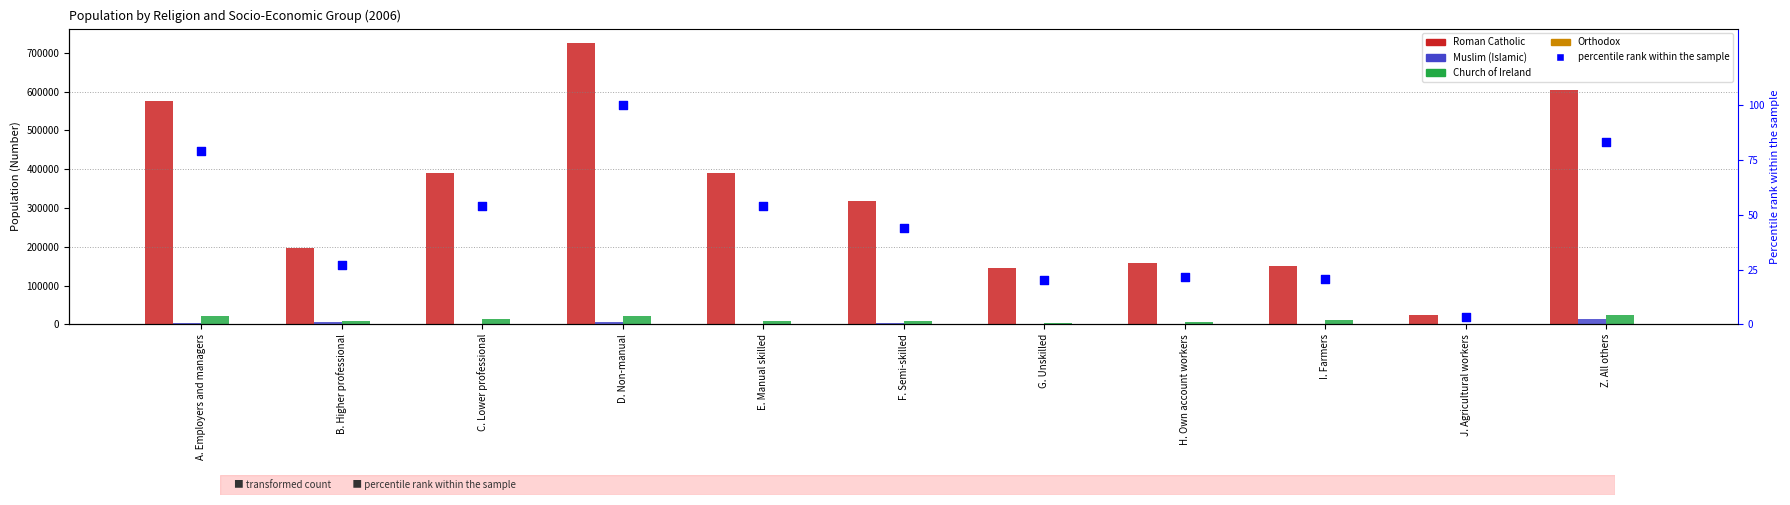

Which series reaches the minimum Y coordinate?

Orthodox